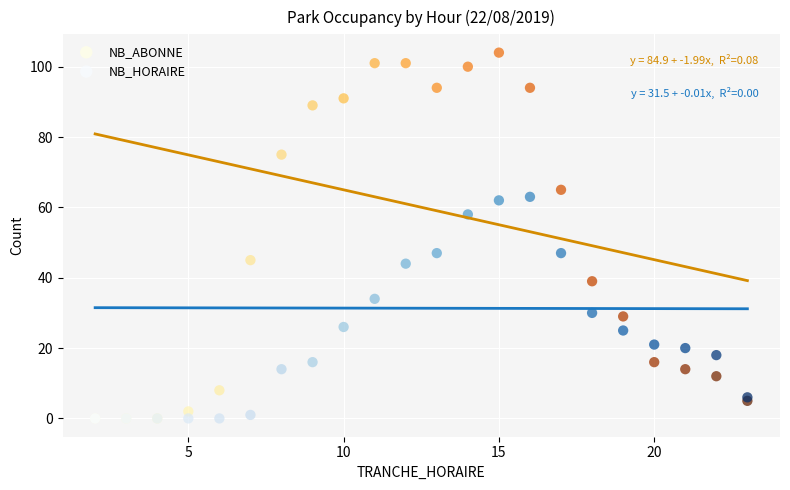

What are all the series names shown in the legend?

NB_ABONNE, NB_HORAIRE